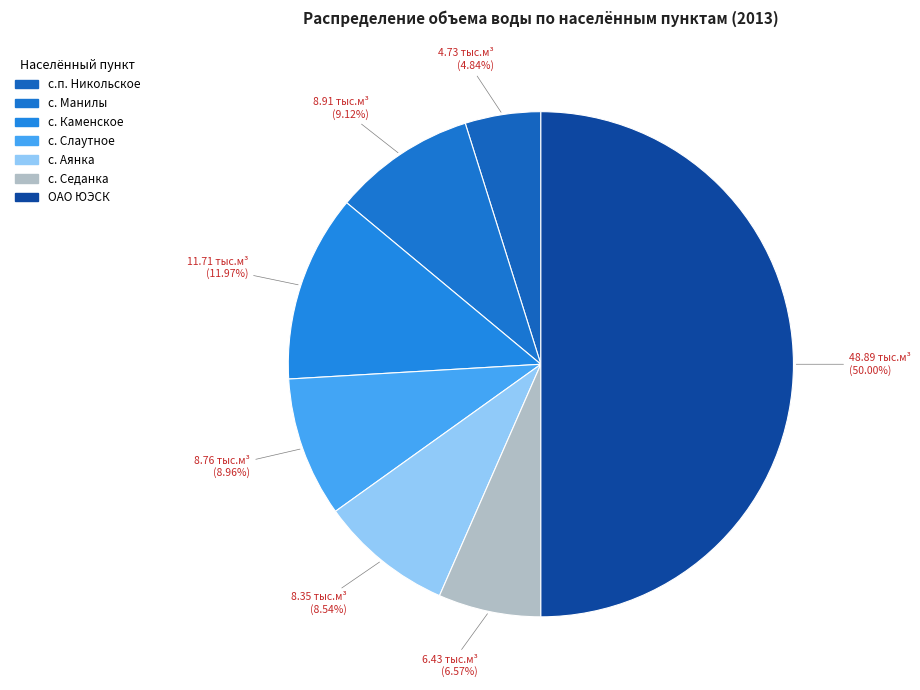

Approximately how many times larger is the value at с. Каменское compared to с. Манилы?

1.3